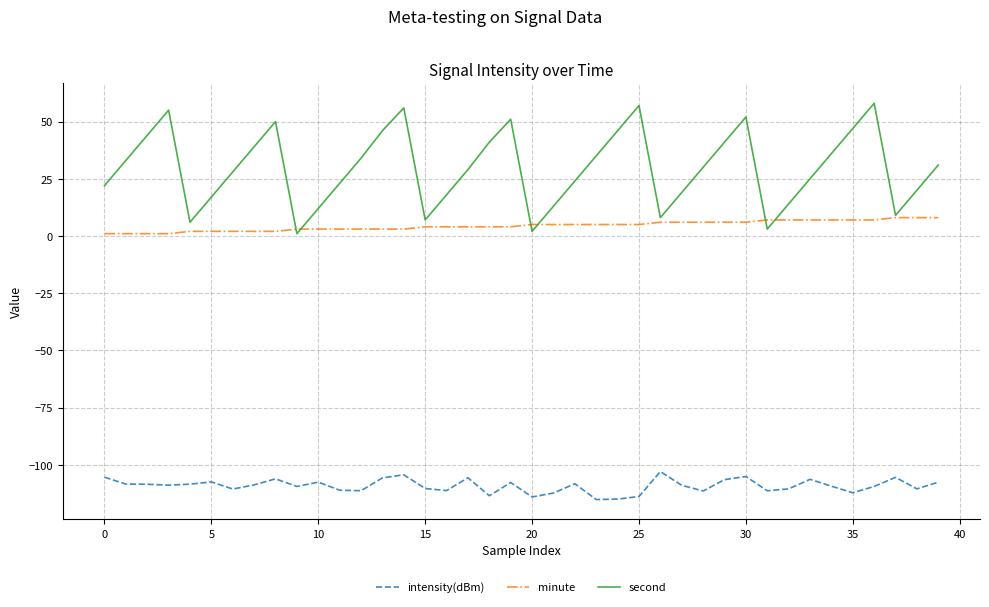

What is the maximum value for minute?

8.0